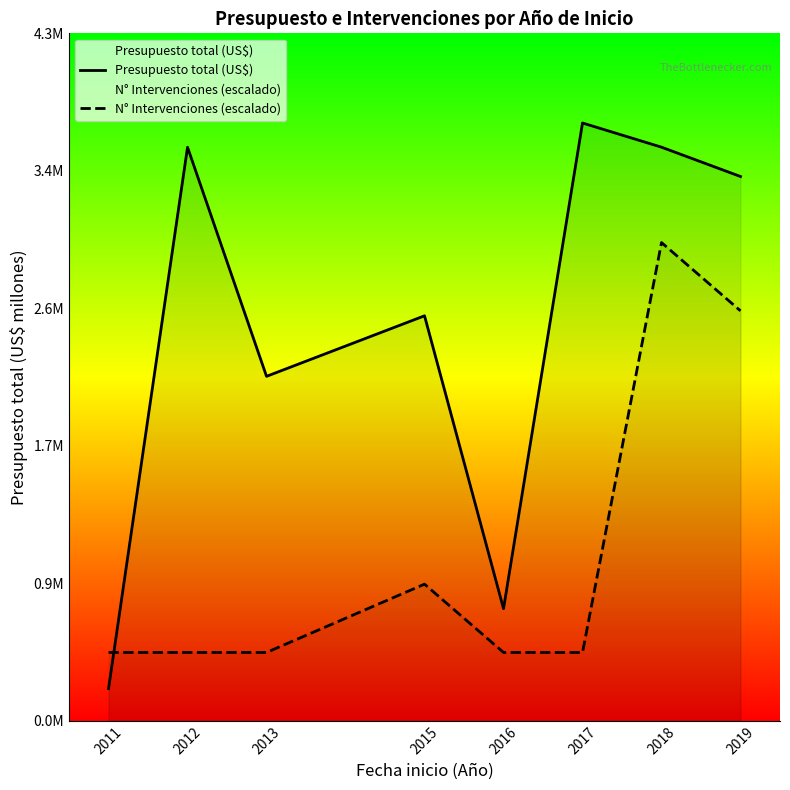

Reading left to right, extract all data points from this chart.

Presupuesto total (US$): 2011=0.2	2012=3.5	2013=2.1	2015=2.5	2016=0.7	2017=3.7	2018=3.5	2019=3.4
N° Intervenciones (escalado): 2011=0.4	2012=0.4	2013=0.4	2015=0.8	2016=0.4	2017=0.4	2018=3.0	2019=2.5